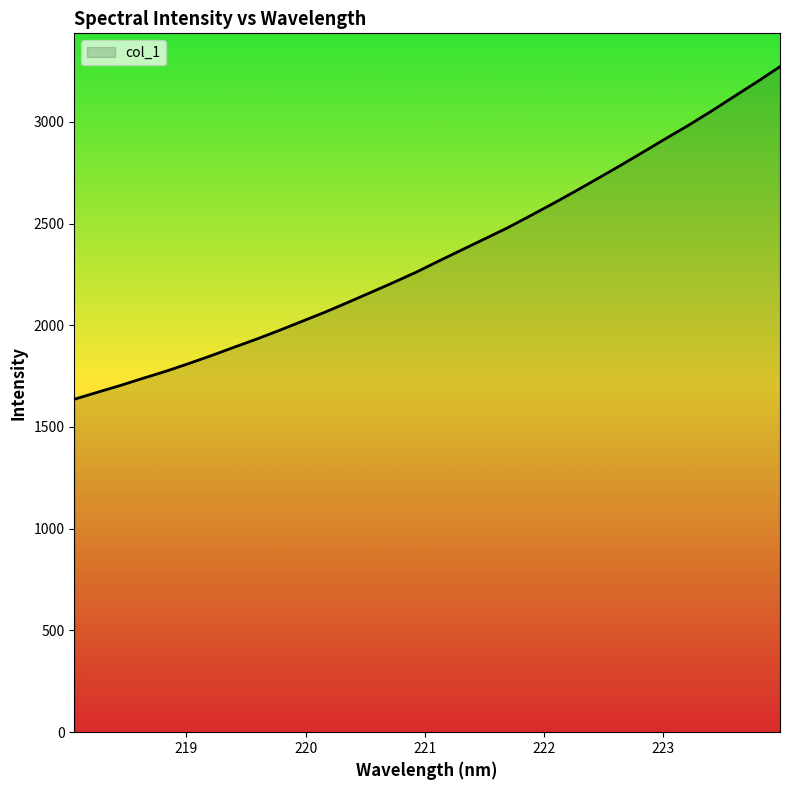

What is the difference between the maximum and minimum values?

1634.7